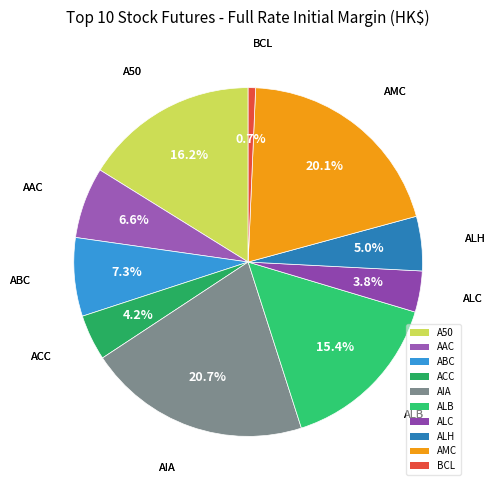

To the nearest percent, what is the combined percentage of AAC and ALB?

22%